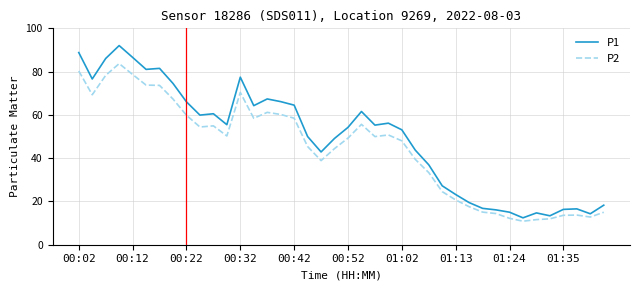

Count the number of data series in this chart.

2